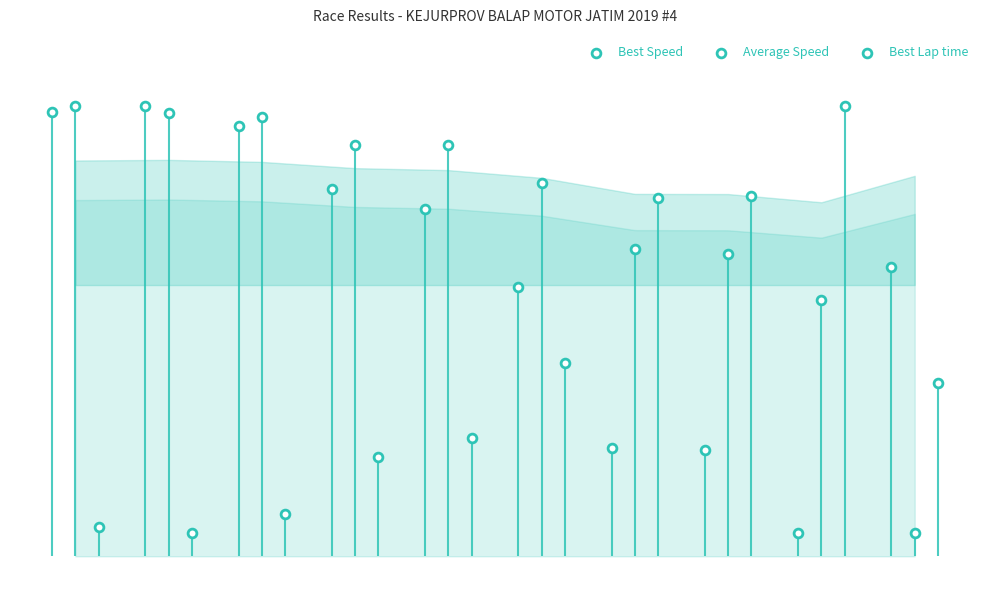

At how many categories does at least one series exceed 90?

4